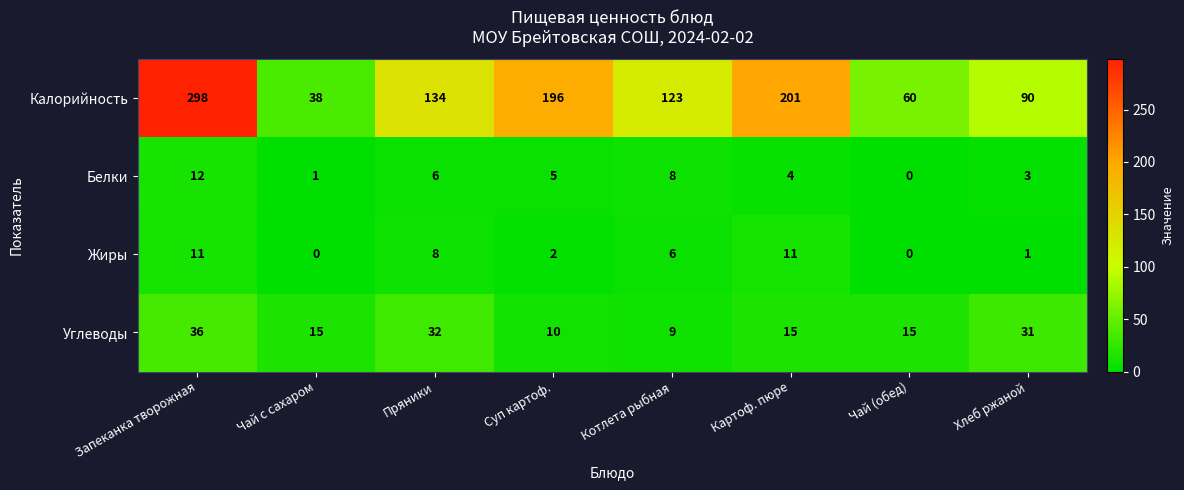

True or false: Углеводы has a value of 31 at Хлеб ржаной.

True